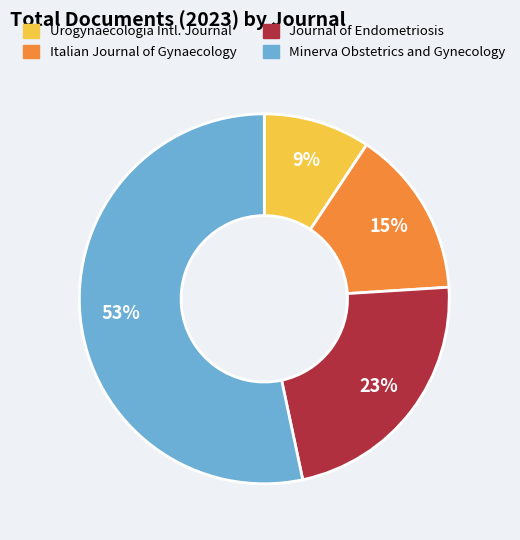

Does any single category account for the majority?

Yes